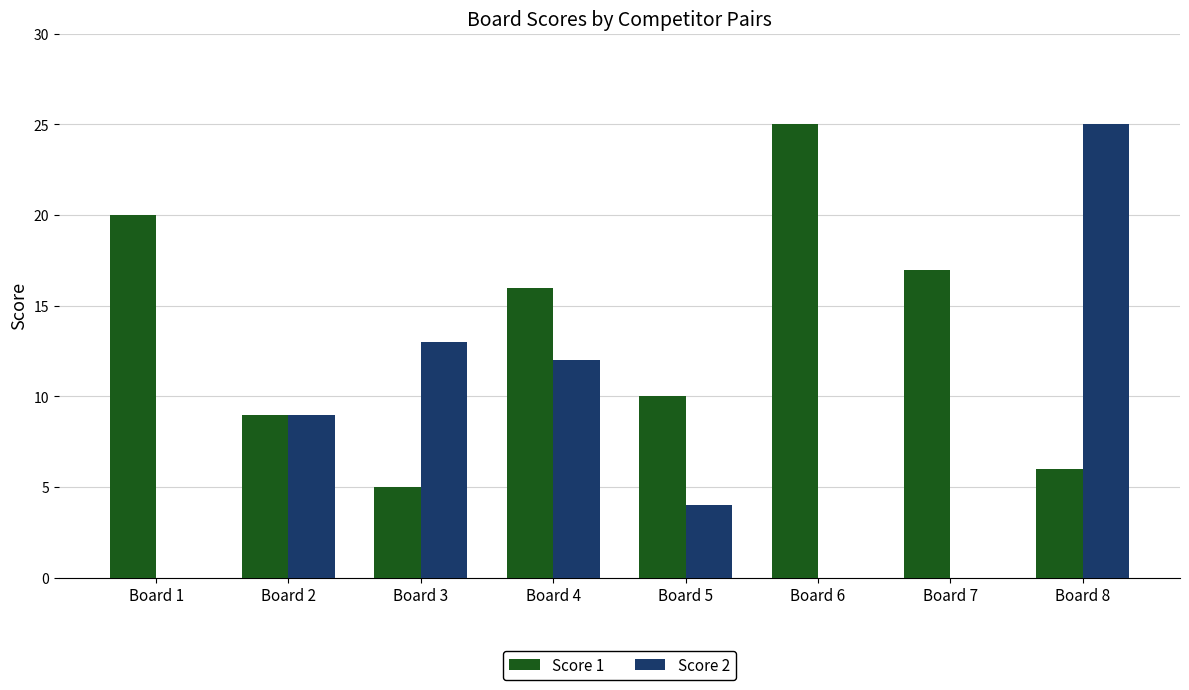

How many distinct data groups are displayed?

2